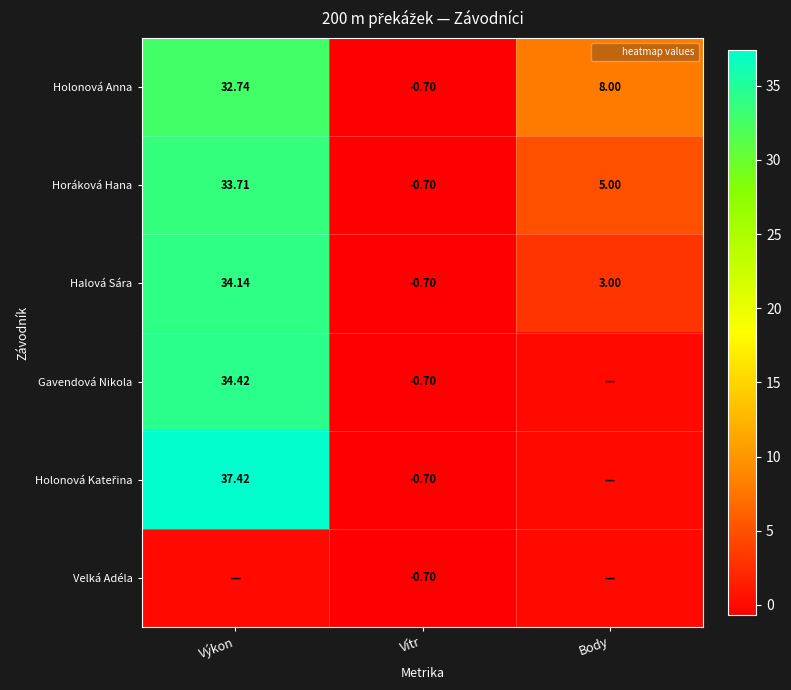

At which label does Horáková Hana reach its peak?

Výkon